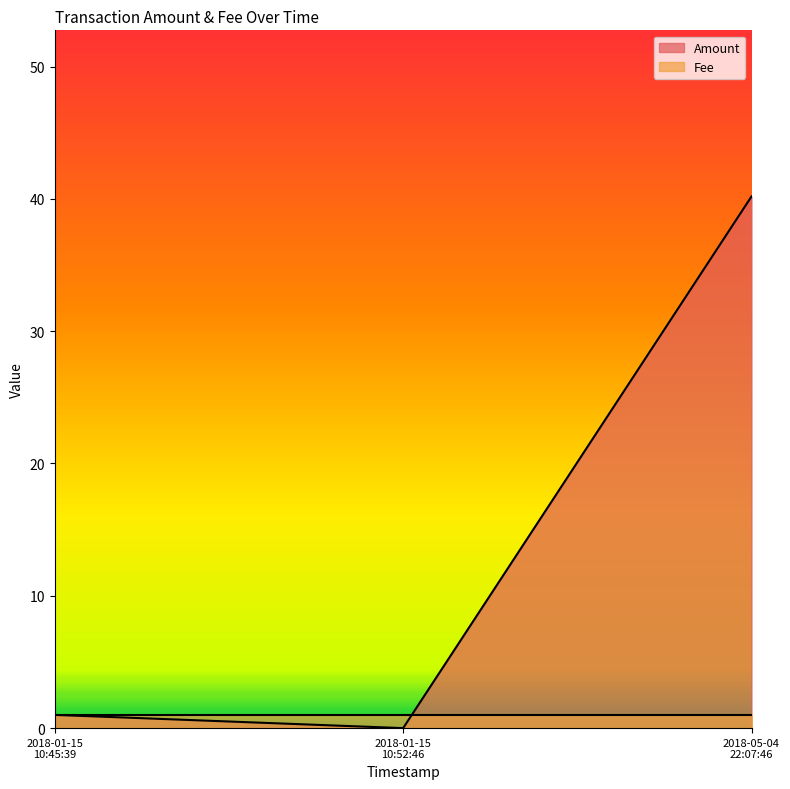

Where is Amount nearest to the value 20?

2018-01-15
10:45:39